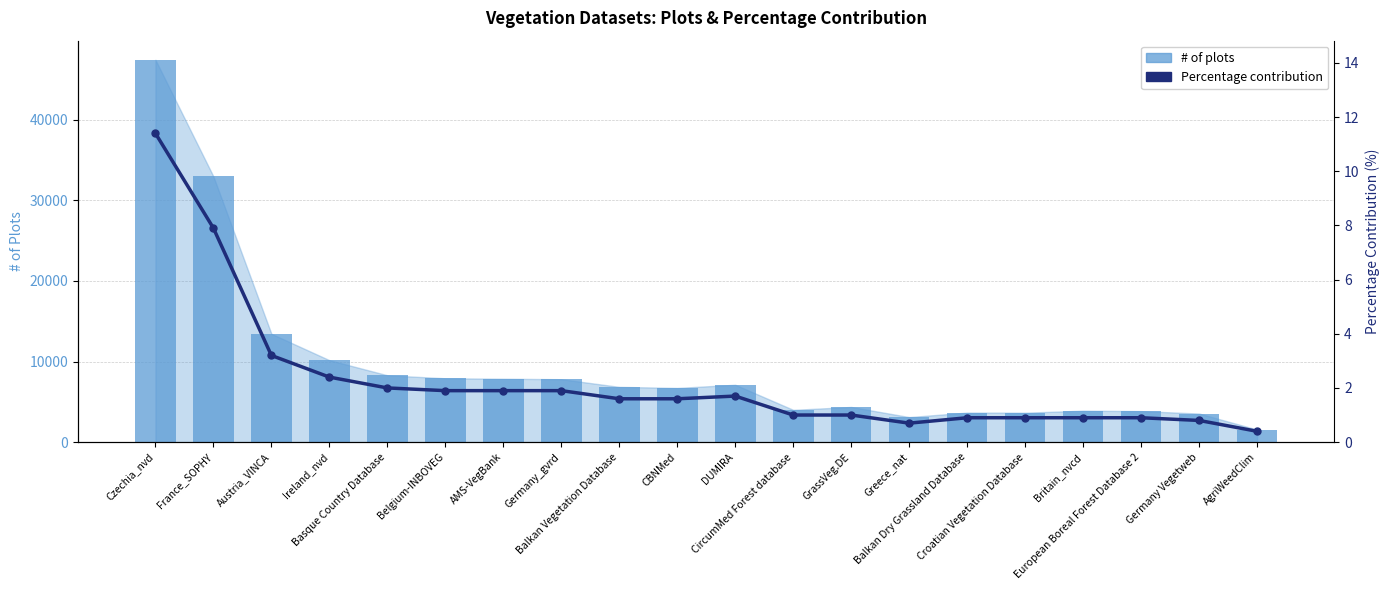

List the labels in order of # of plots value, largest first.

Czechia_nvd, France_SOPHY, Austria_VINCA, Ireland_nvd, Basque Country Database, Belgium-INBOVEG, AMS-VegBank, Germany_gvrd, DUMIRA, Balkan Vegetation Database, CBNMed, GrassVeg.DE, CircumMed Forest database, Britain_nvcd, European Boreal Forest Database 2, Balkan Dry Grassland Database, Croatian Vegetation Database, Germany Vegetweb, Greece_nat, AgriWeedClim